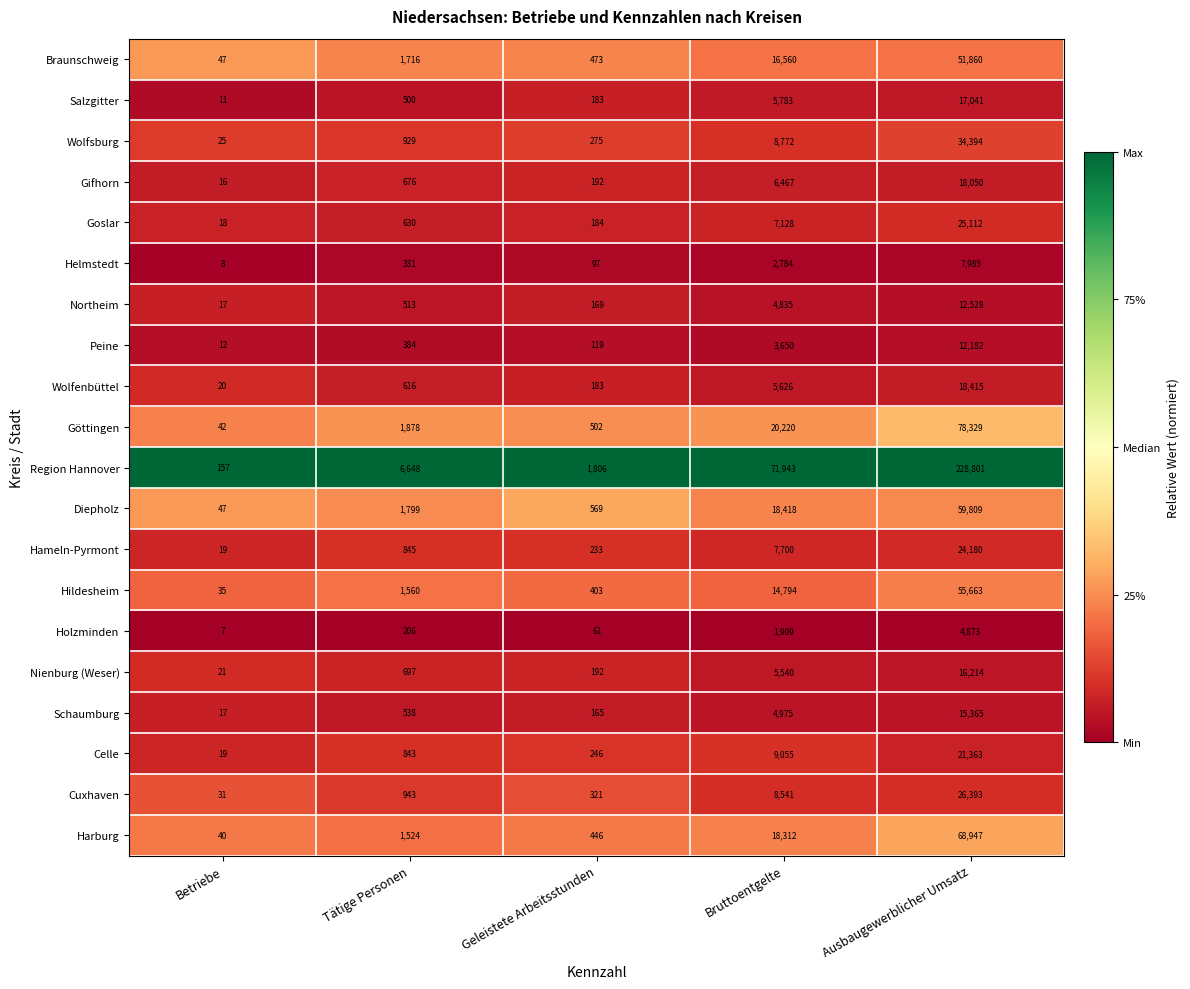

List the series in order of their peak value, highest first.

Region Hannover, Göttingen, Harburg, Diepholz, Hildesheim, Braunschweig, Wolfsburg, Cuxhaven, Goslar, Hameln-Pyrmont, Celle, Wolfenbüttel, Gifhorn, Salzgitter, Nienburg (Weser), Schaumburg, Northeim, Peine, Helmstedt, Holzminden